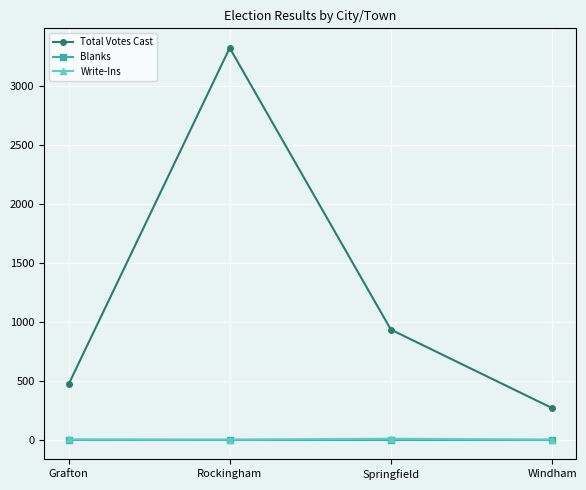

What are all the series names shown in the legend?

Total Votes Cast, Blanks, Write-Ins